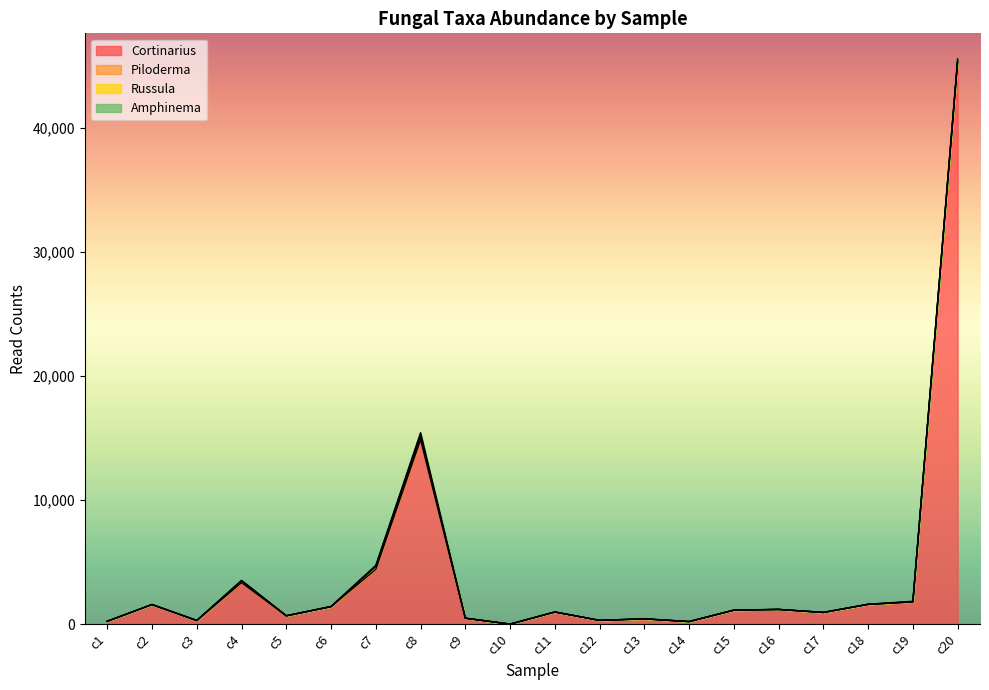

At which category does Russula reach its first local valley?

c5